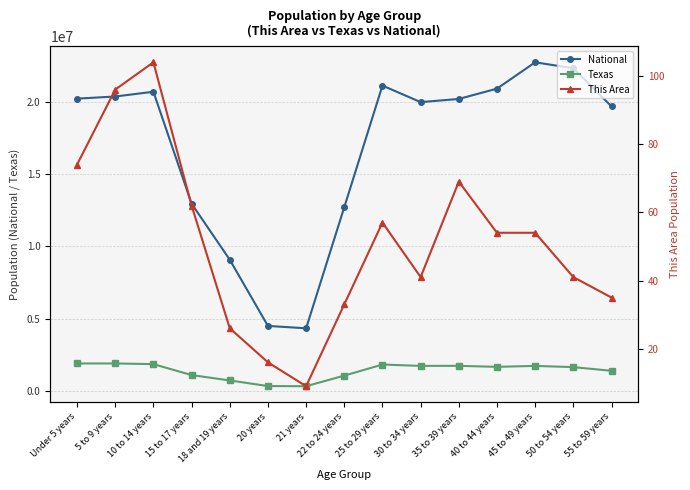

Which category has the highest value in the This Area series?

10 to 14 years